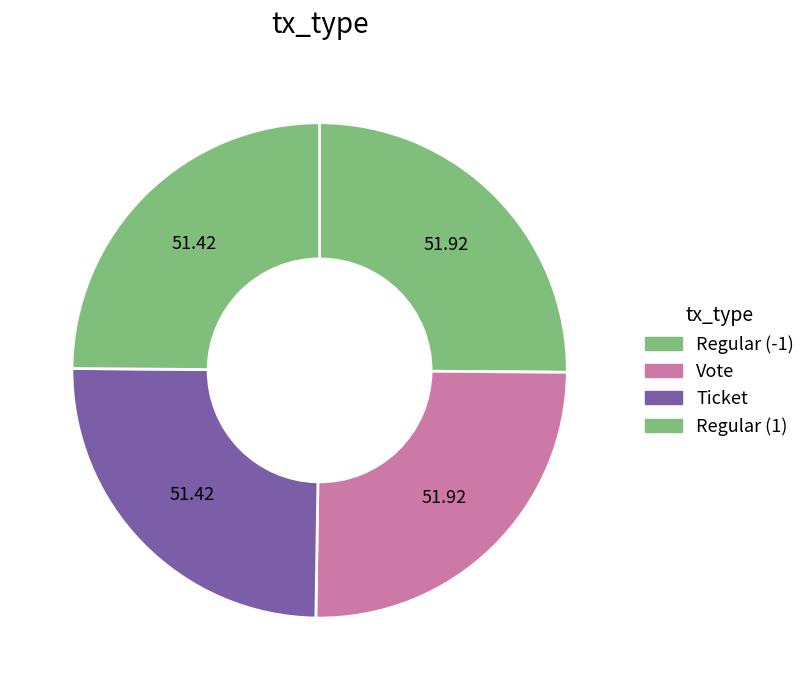

Is it true that Ticket is 35% of the pie?

False